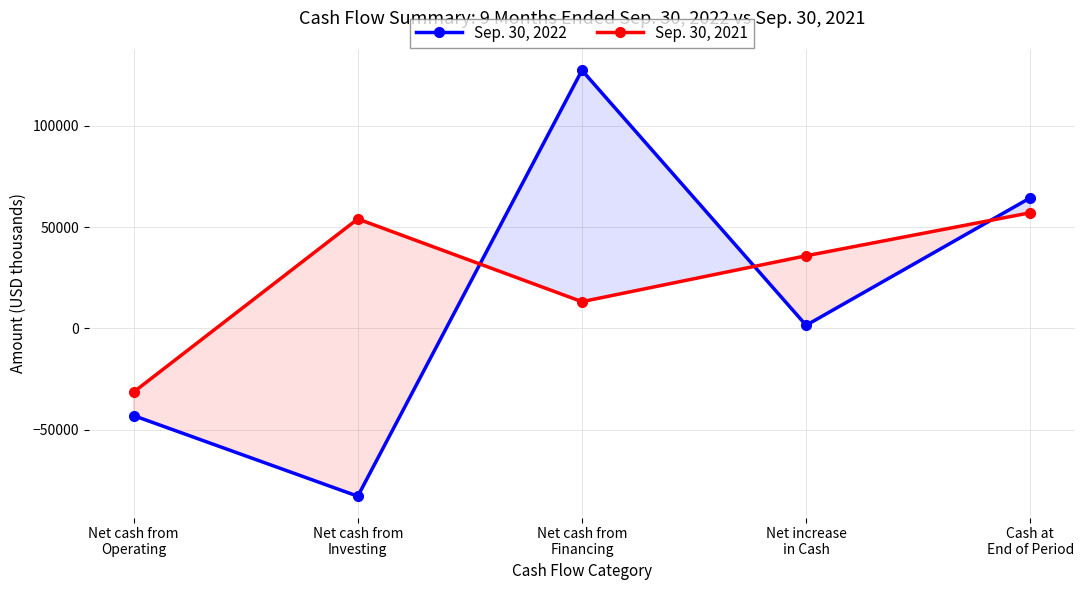

Is it true that Sep. 30, 2022 equals 50086 at Net cash from
Financing?

False